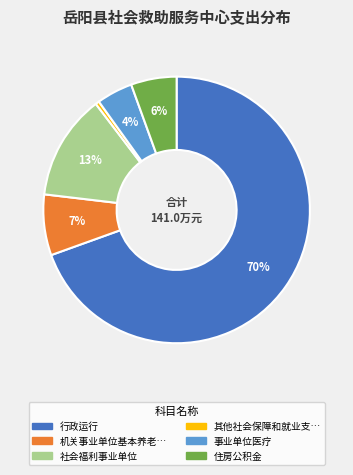

Count the number of slices in the pie.

6